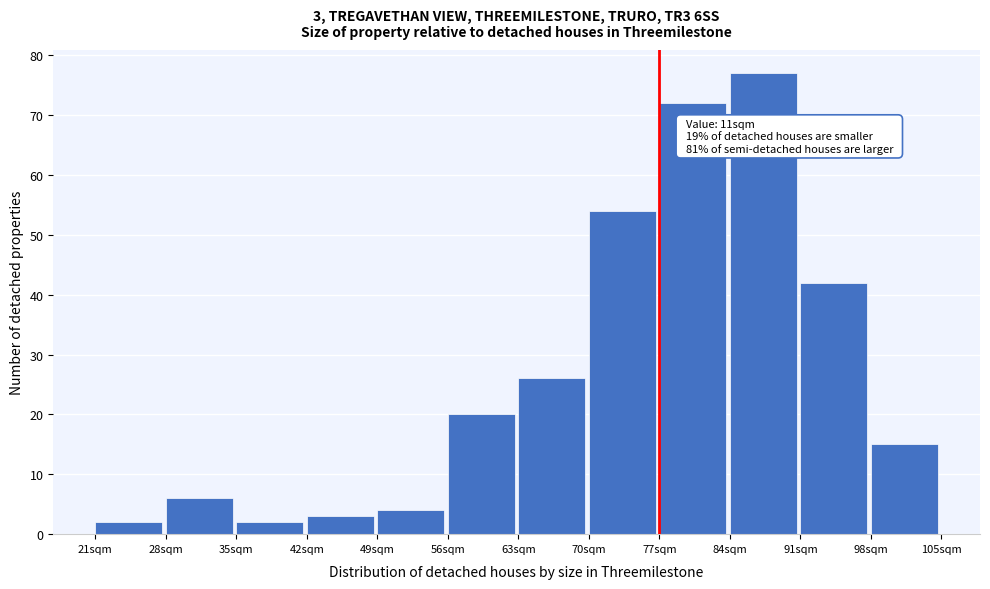

Reading left to right, what are all the values shown in this chart?

2	6	2	3	4	20	26	54	72	77	42	15